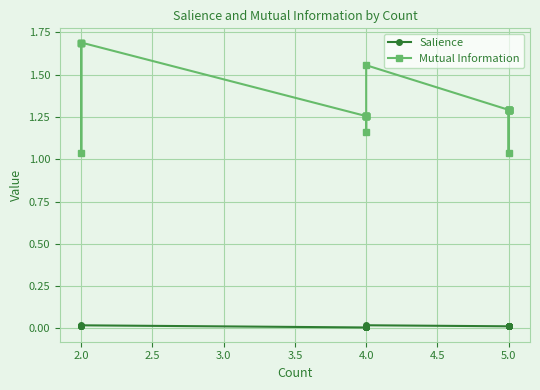

Is the value of Salience at 5.0 greater than the value of Mutual Information at 4.0?

No